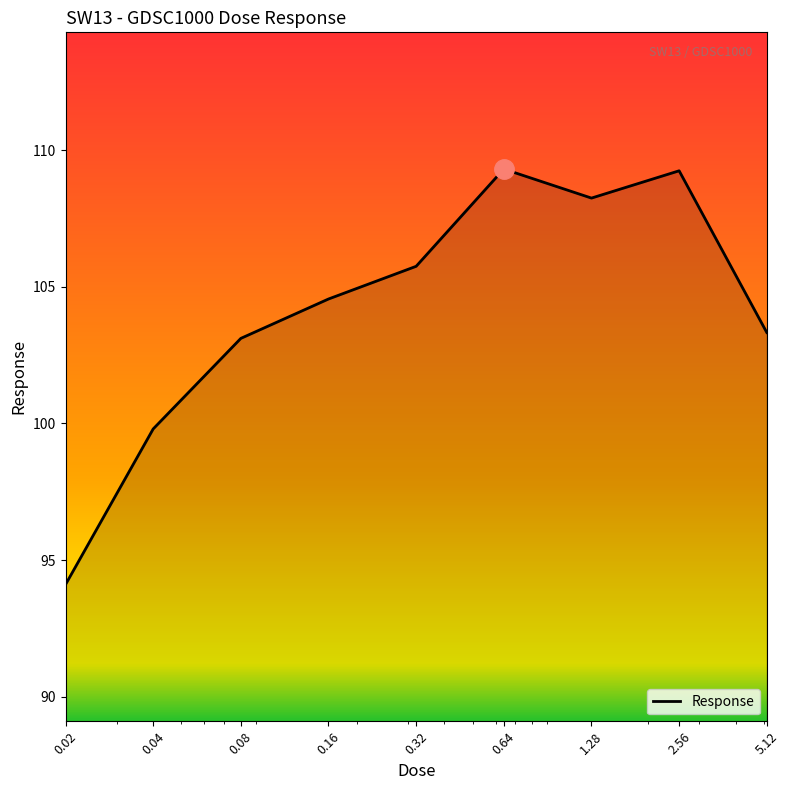

What is the greatest value displayed?

109.3